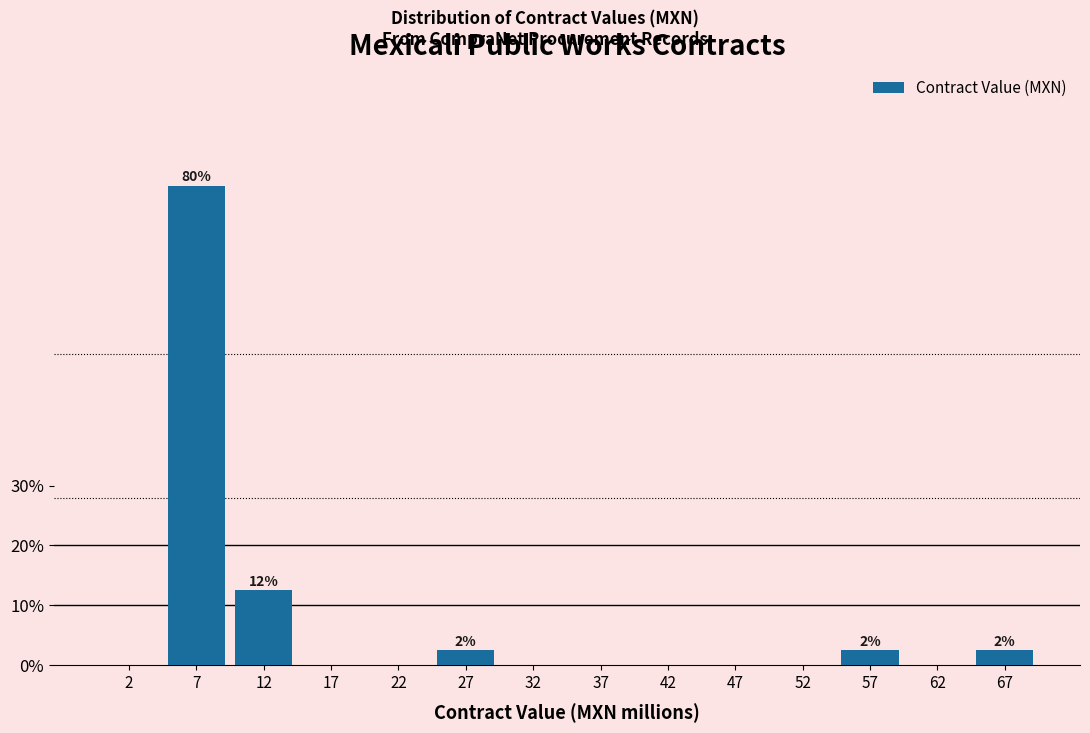

Reading left to right, transcribe all the data shown in this chart.

2=0.0	7=80.0	12=12.5	17=0.0	22=0.0	27=2.5	32=0.0	37=0.0	42=0.0	47=0.0	52=0.0	57=2.5	62=0.0	67=2.5